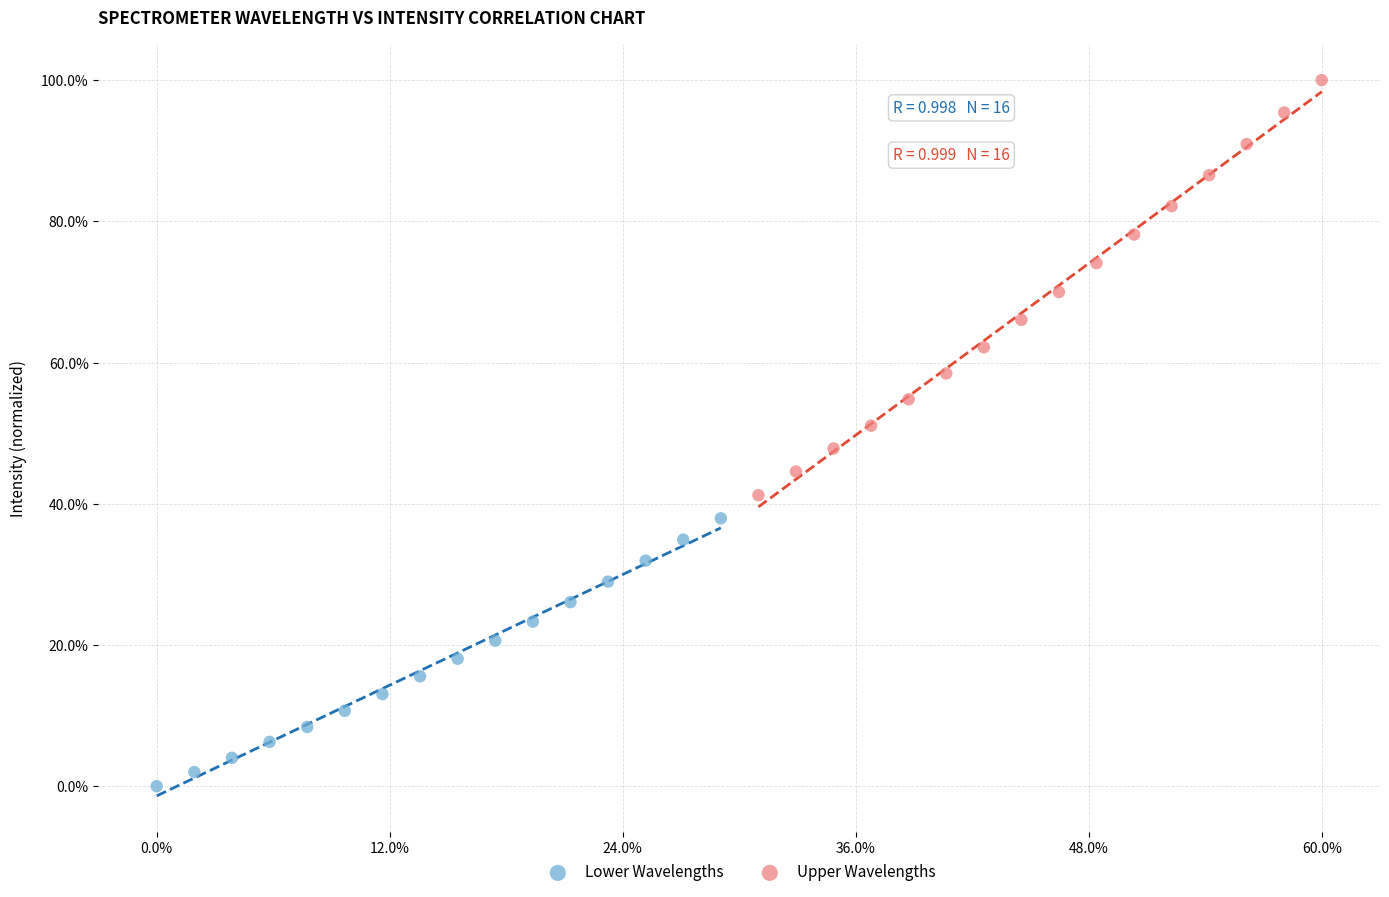

What are all the series names shown in the legend?

Lower Wavelengths, Upper Wavelengths